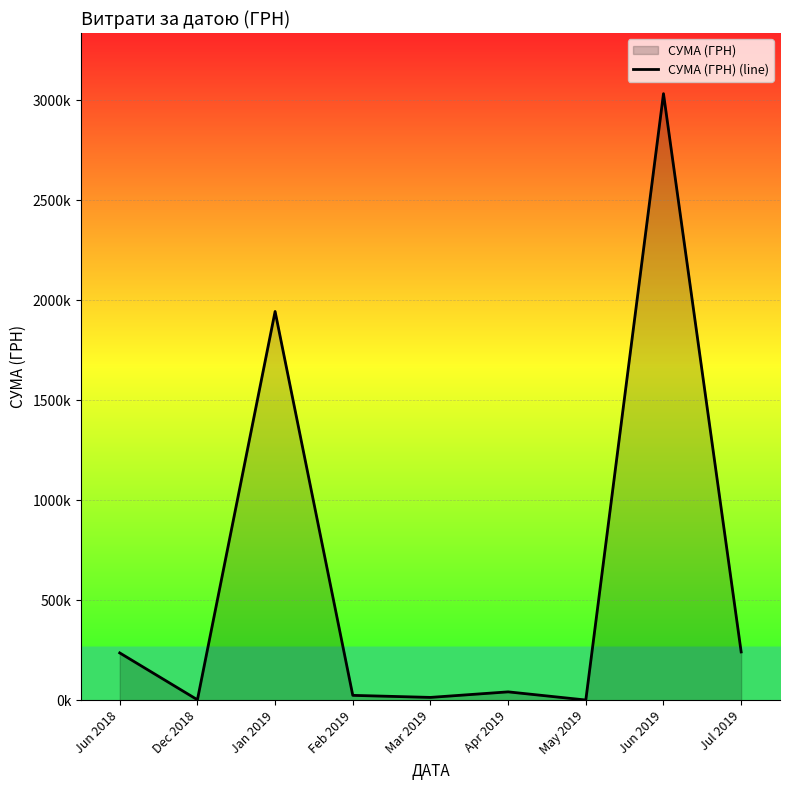

Rank the categories by value from highest to lowest.

Jun 2019, Jan 2019, Jul 2019, Jun 2018, Apr 2019, Feb 2019, Mar 2019, Dec 2018, May 2019